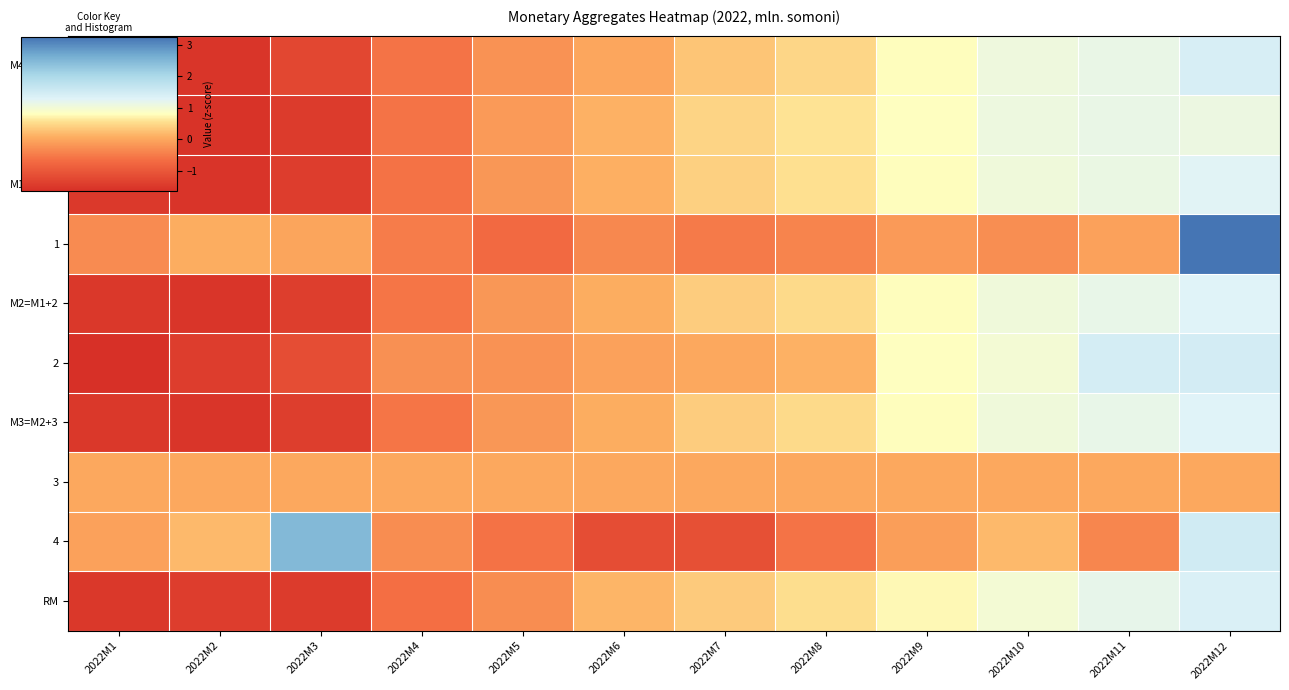

What is the total value across all series at 2022M1?

-11.0